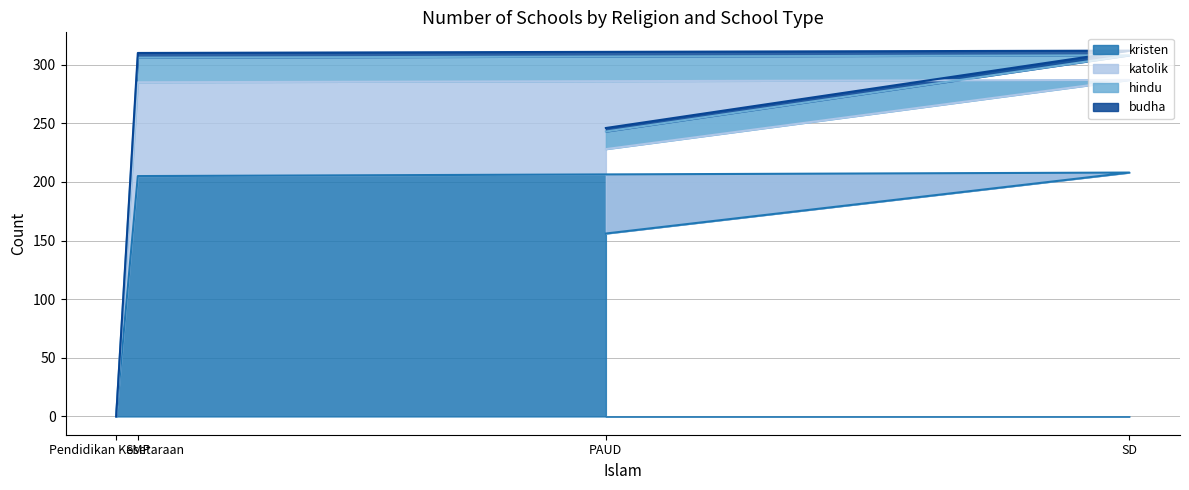

At which category is the sum across all series the highest?

SD